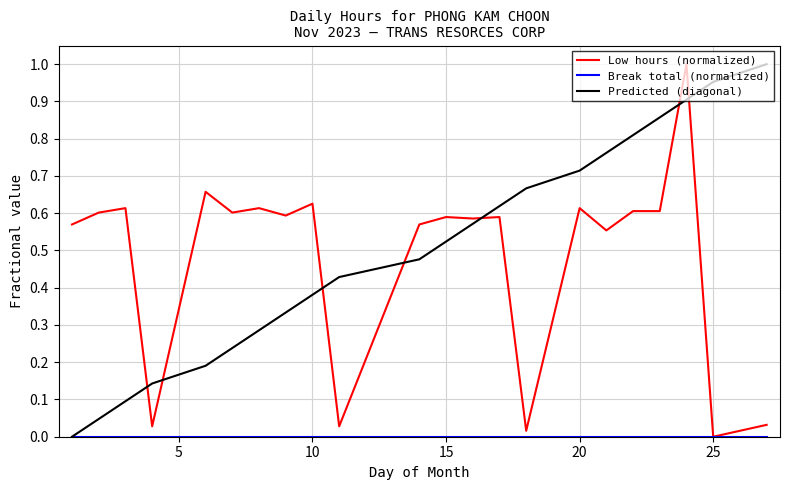

After their last crossing, which series has the higher values: Predicted (diagonal) or Low hours (normalized)?

Predicted (diagonal)